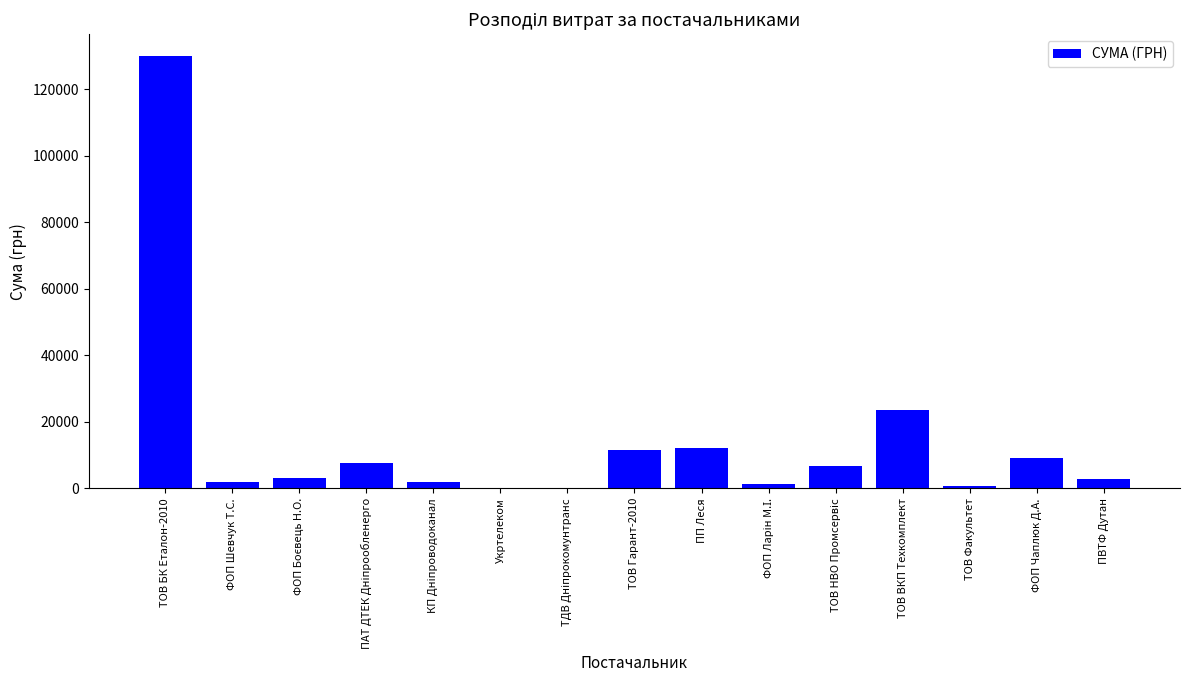

What is the change in value from ФОП Шевчук Т.С. to ПП Леся?

+10334.5